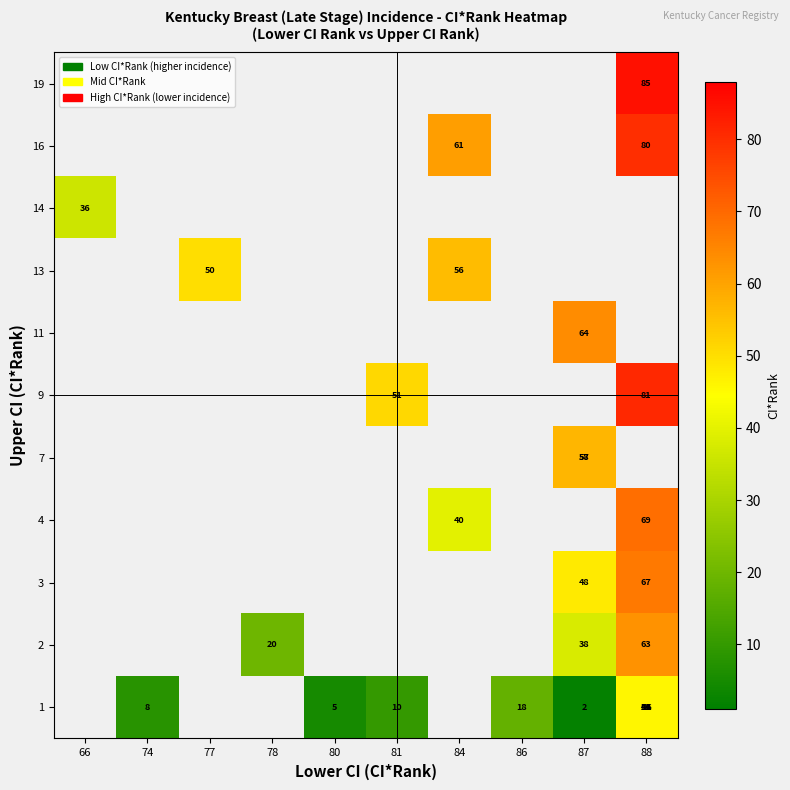

Is the value of 16 at 74 greater than the value of 7 at 80?

No